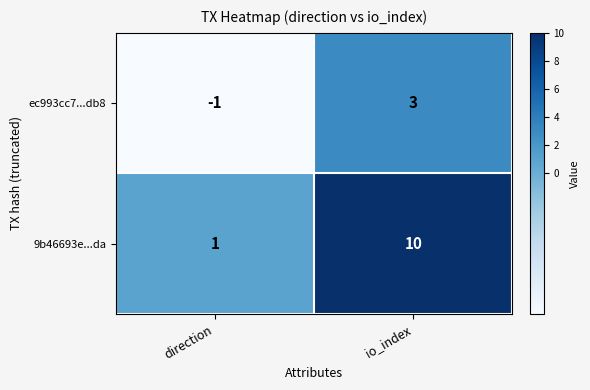

What is the difference between the ec993cc7...db8 values at direction and io_index?

4